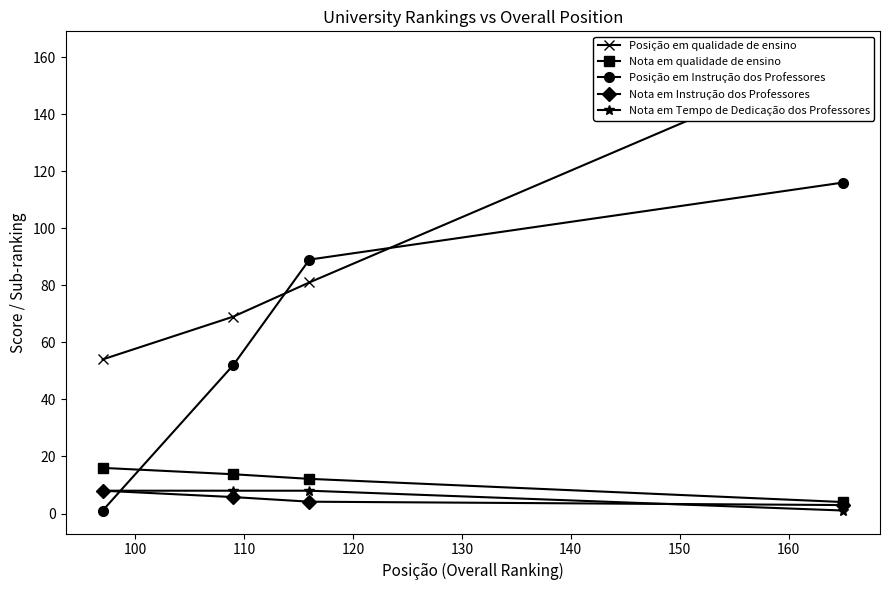

What is the lowest value of the Nota em Tempo de Dedicação dos Professores series?

1.1